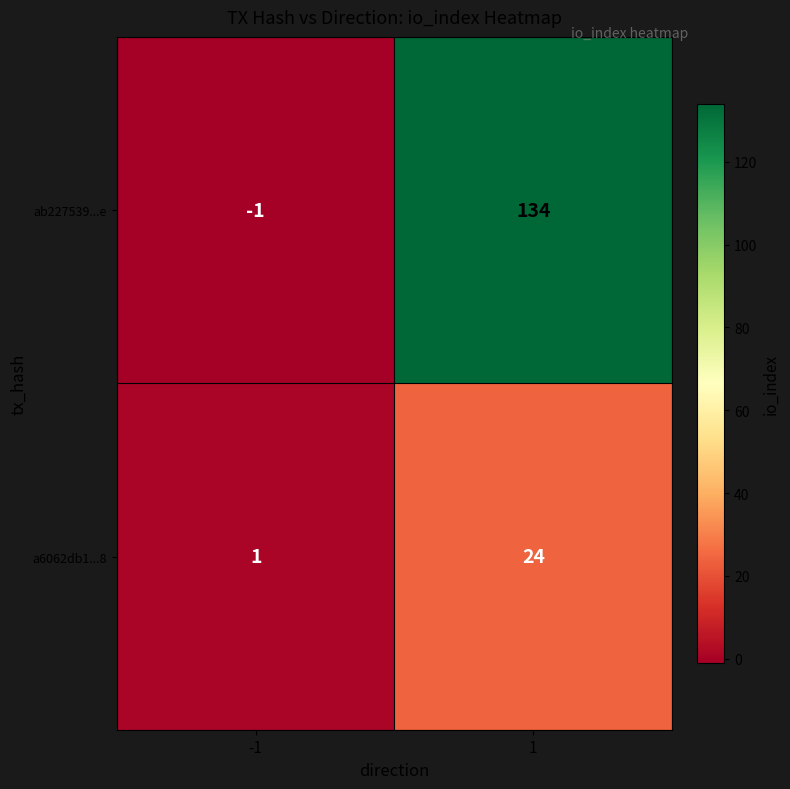

List the series in order of their peak value, lowest first.

a6062db1...8, ab227539...e